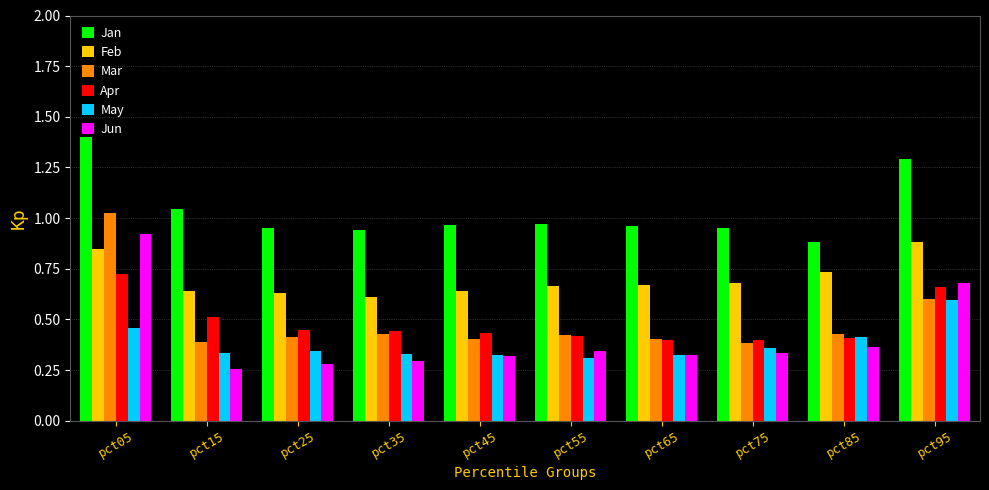

Which label corresponds to the largest value in the chart?

pct05